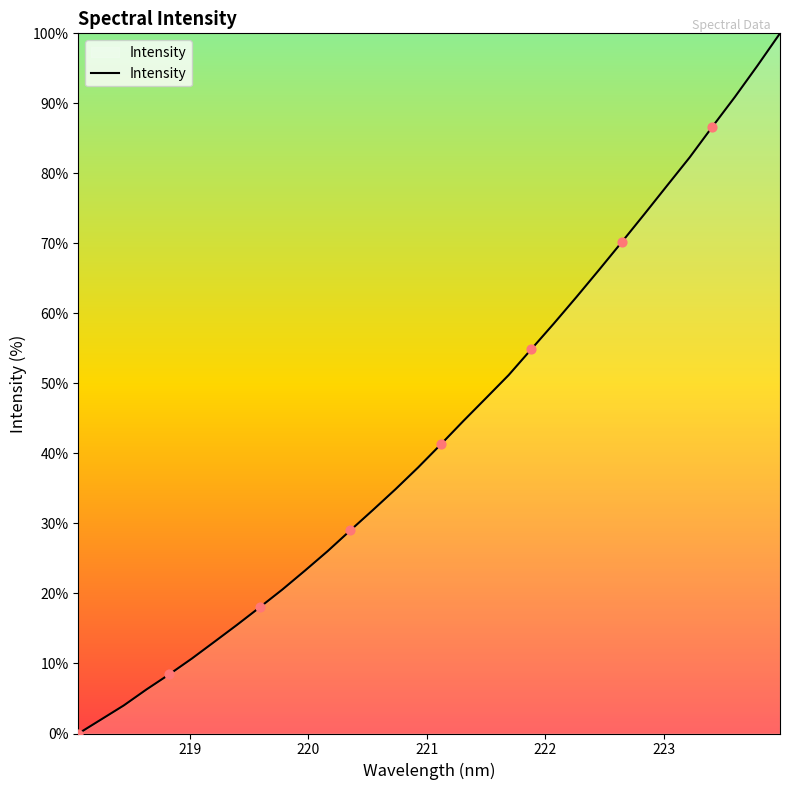

What is the greatest value displayed?

100.0